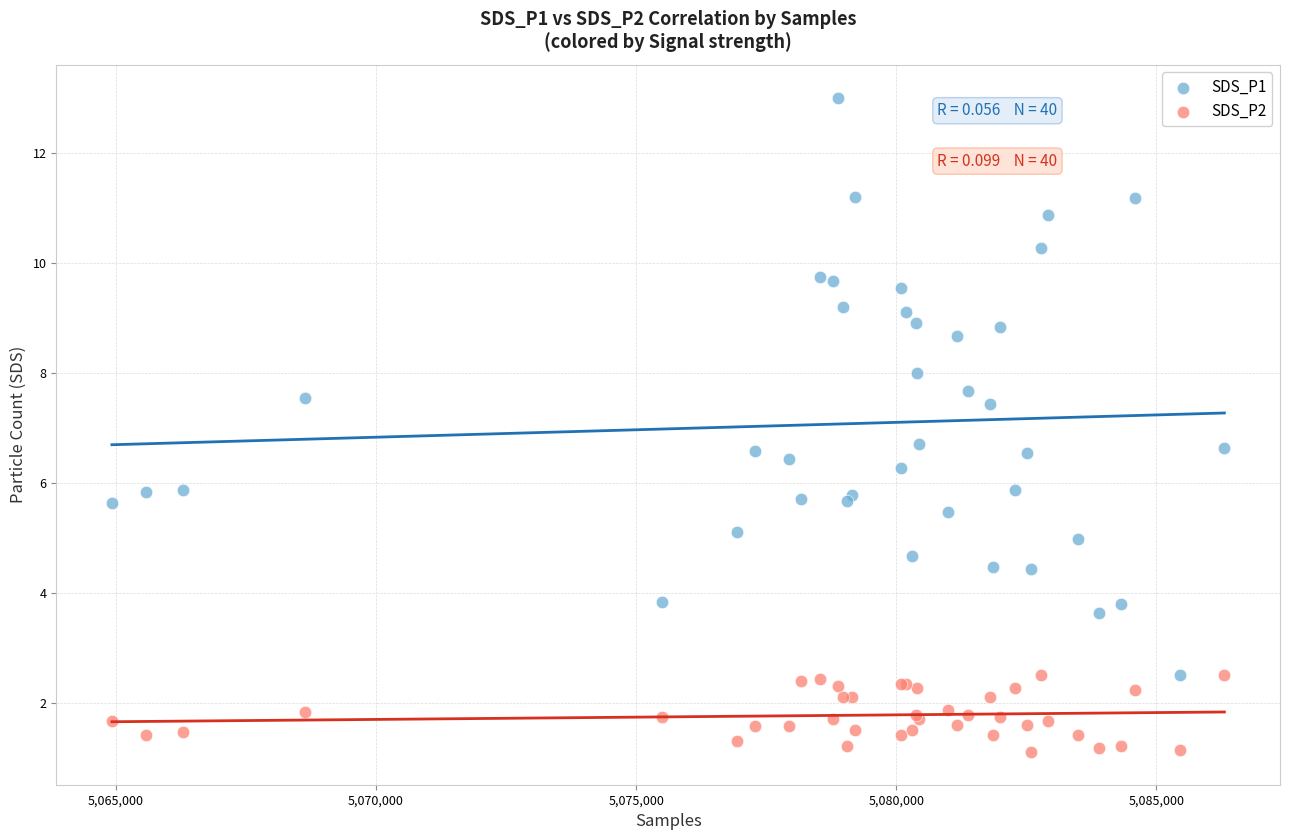

Which series contains the lowest Y value?

SDS_P2